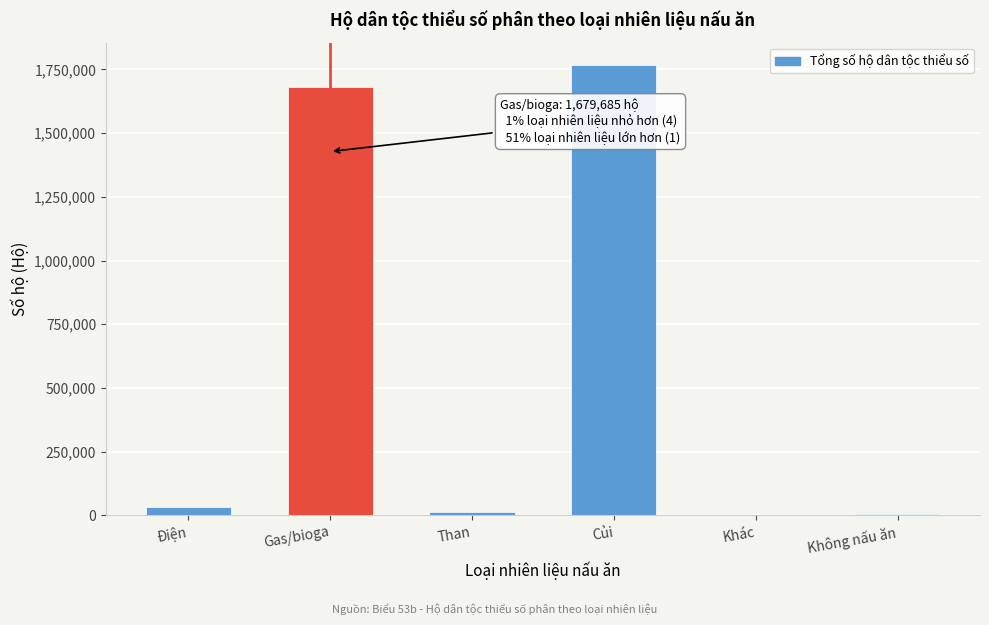

Which has a higher value, Không nấu ăn or Gas/bioga?

Gas/bioga